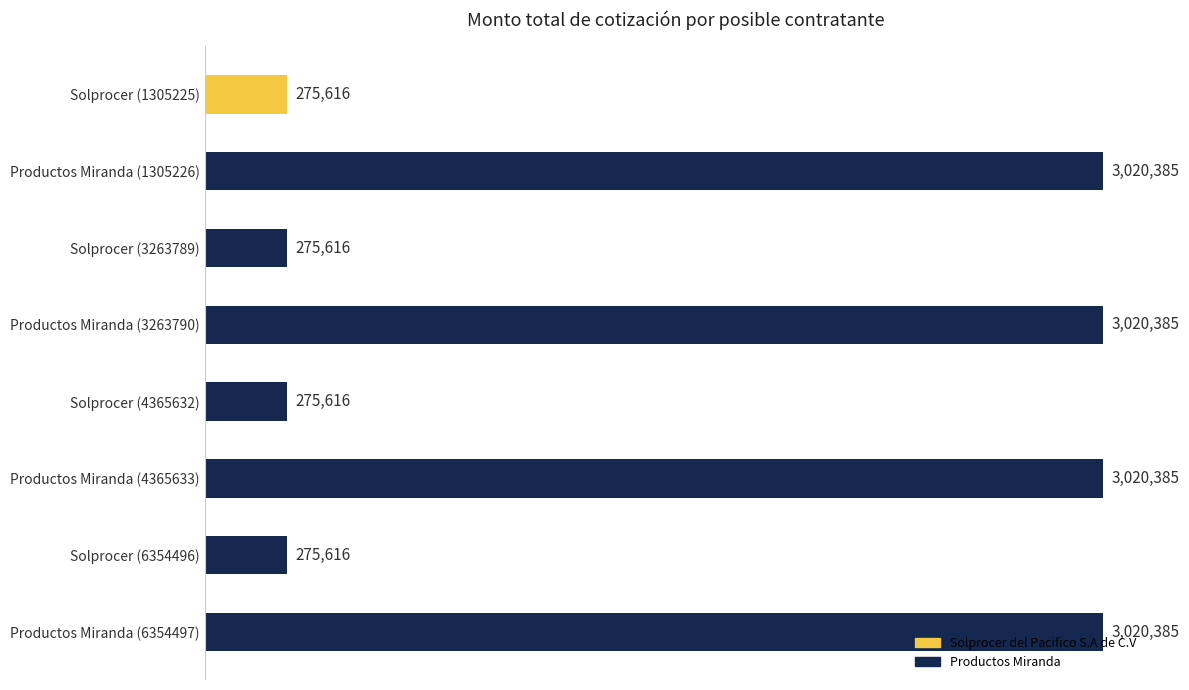

What is the difference between the maximum and minimum values?

2744769